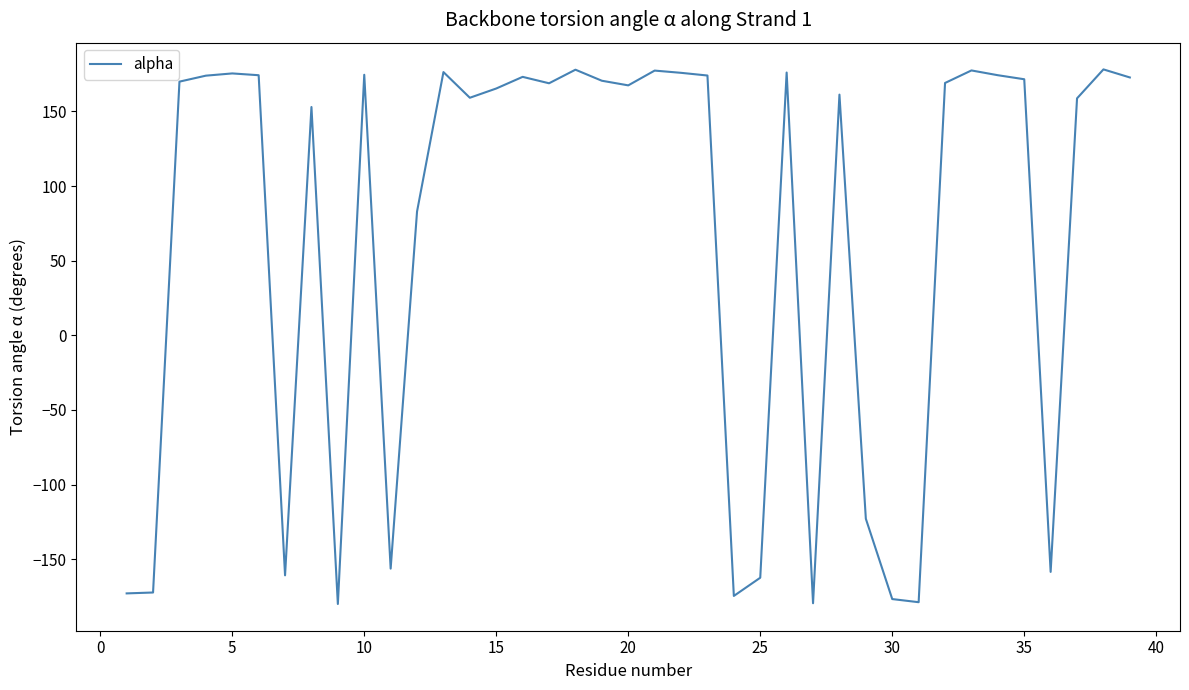

What is the maximum value shown in the chart?

178.2